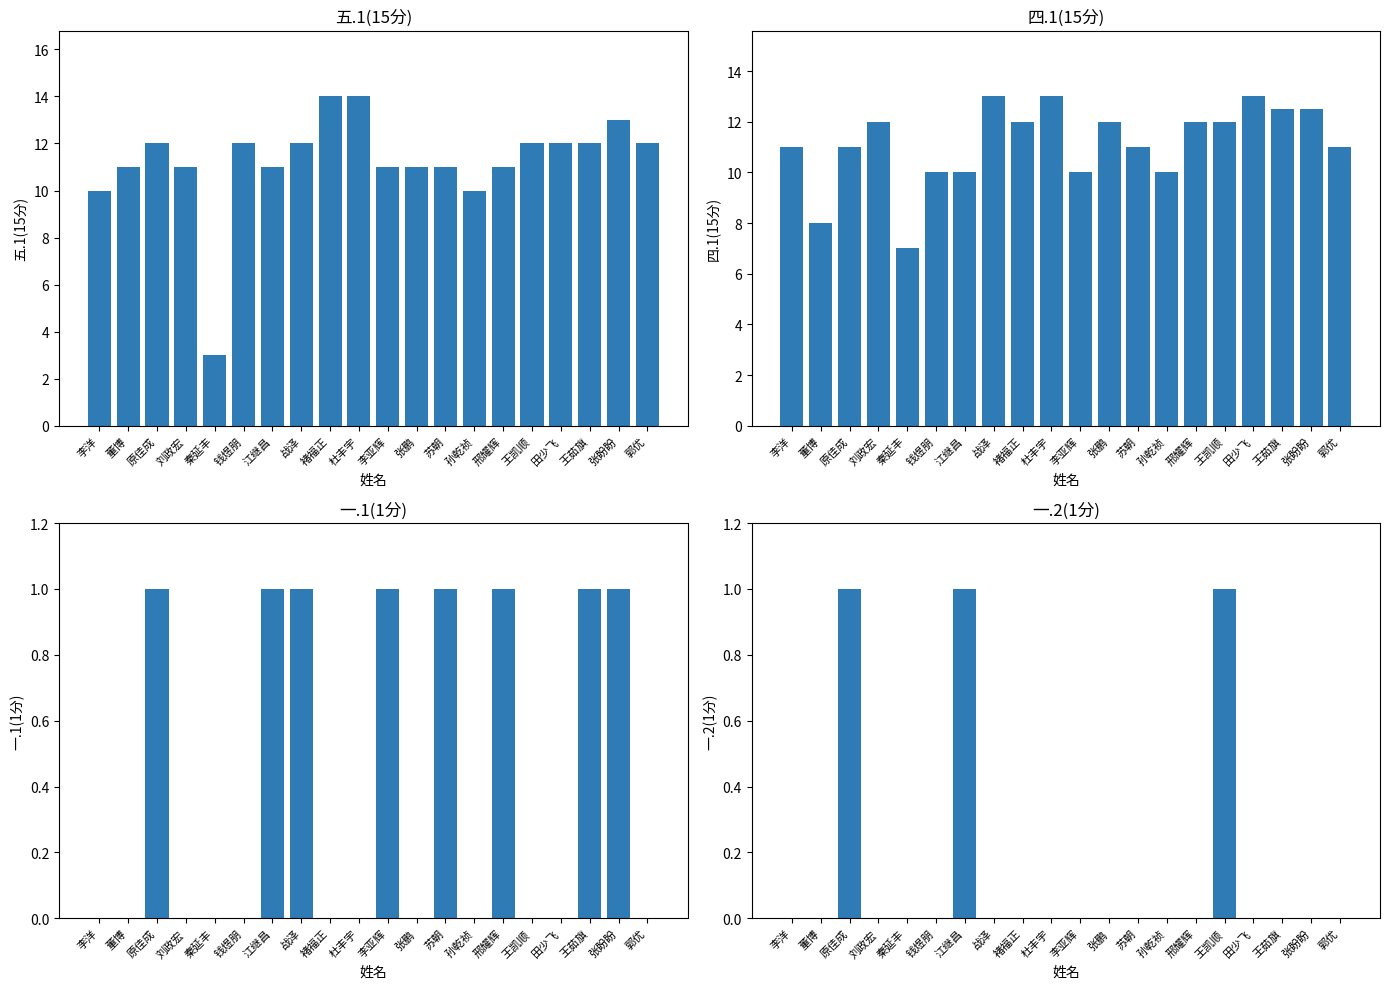

Which category has the lowest value in the 四.1(15分) series?

秦延丰